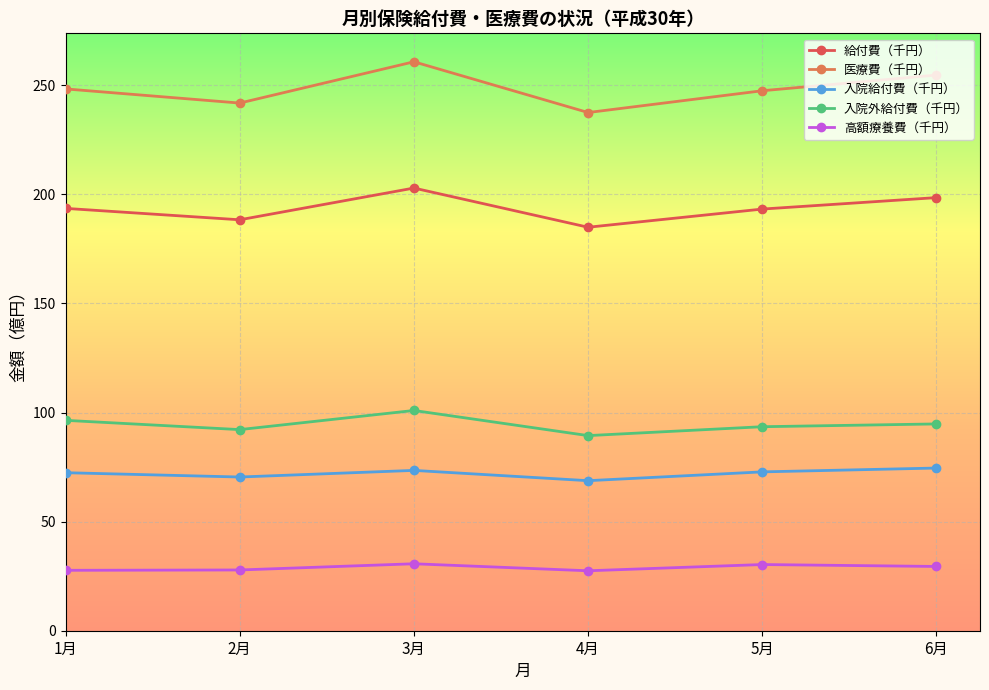

What is the value of the 高額療養費（千円） point at the 2nd from the left?

27.8